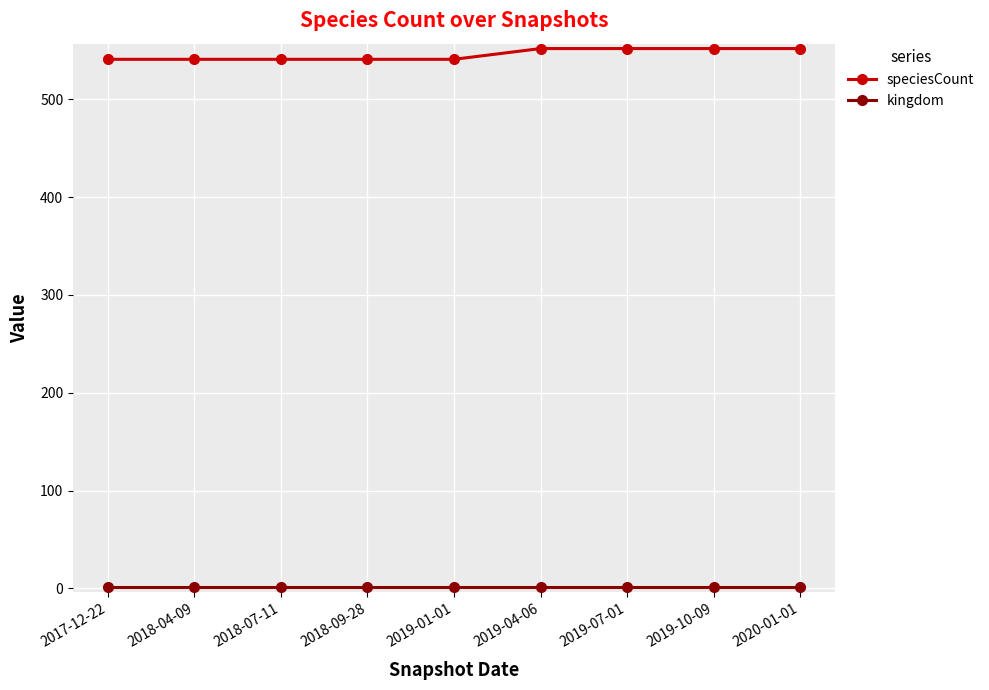

What is the difference between the highest and lowest values at 2018-07-11?

540